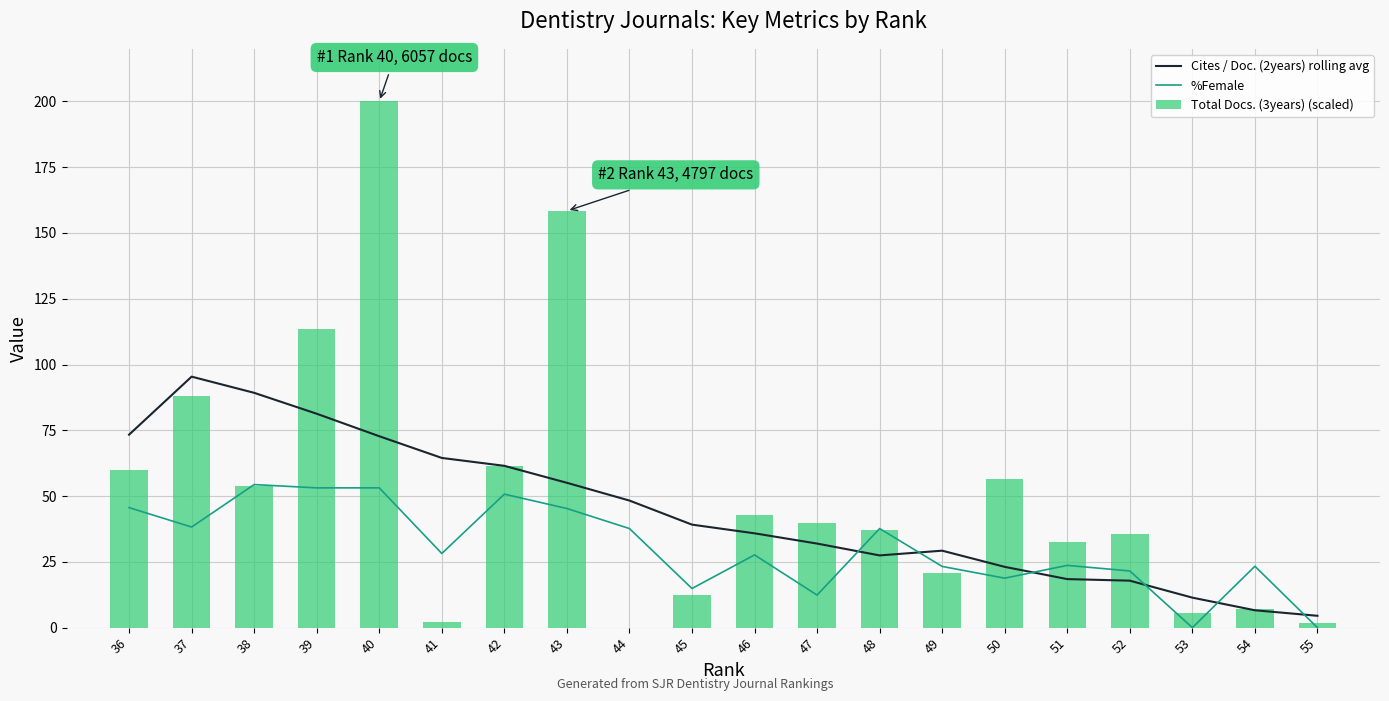

Between 43 and 45, which is larger?

43